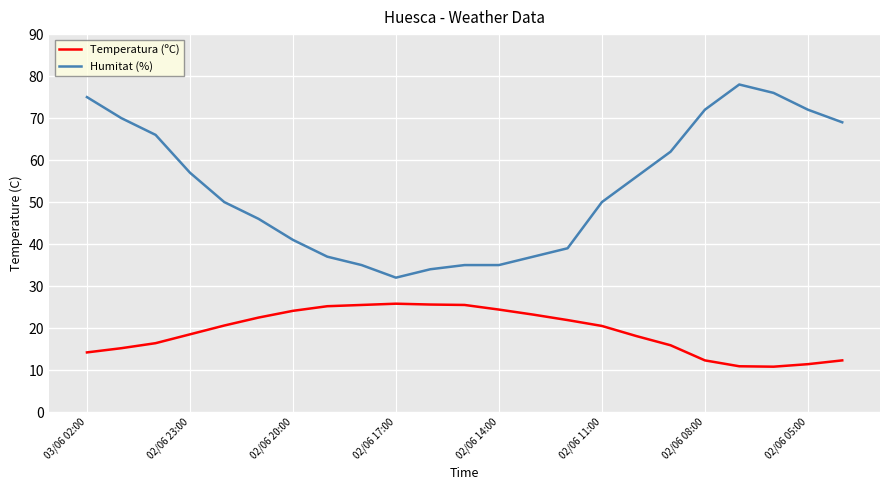

True or false: Temperatura (ºC) and Humitat (%) cross at least once.

False